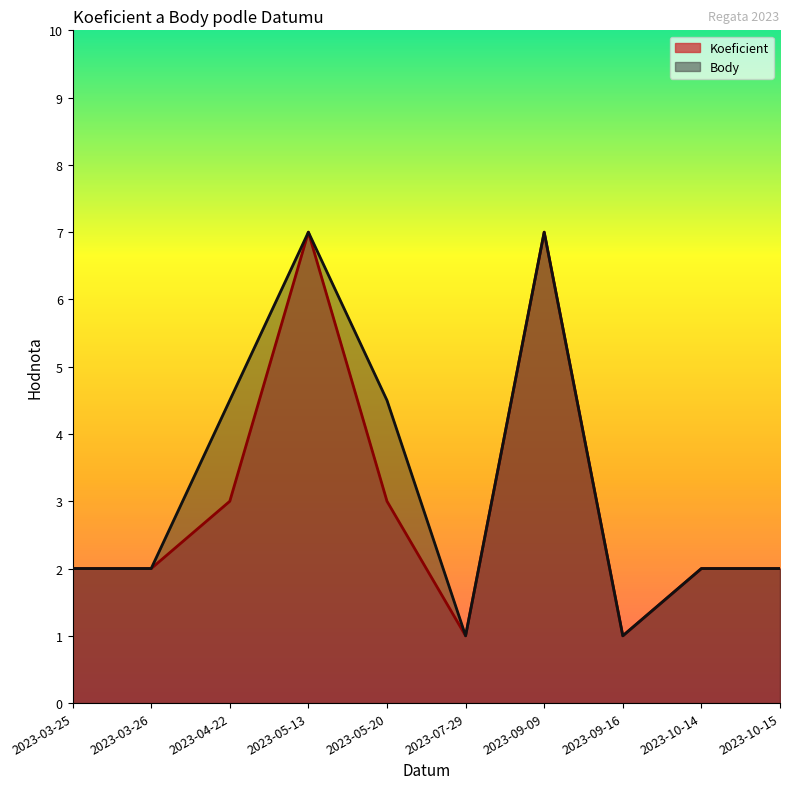

What is the difference between the Koeficient values at 2023-05-13 and 2023-04-22?

4.0